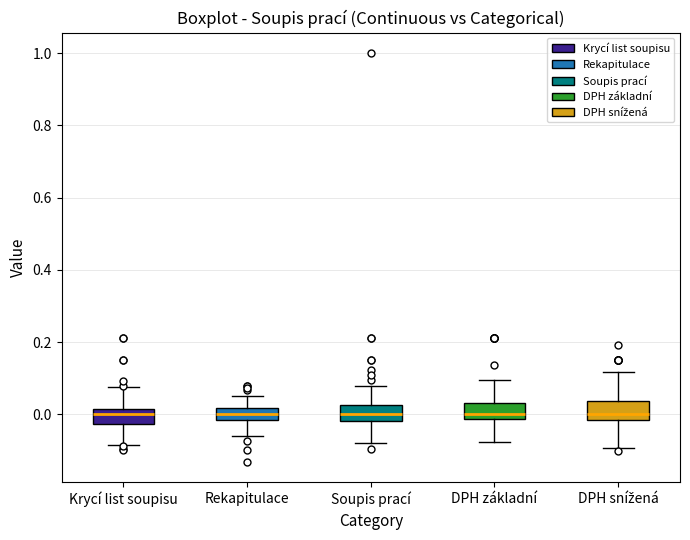

Reading left to right, transcribe this box plot: for each box, give where its median line is, the range the box spans, and where its two whiskers end, as read against the y-axis. The values are not printed on the chart, so give them approximately, as read against the axis.

Krycí list soupisu: median 0.00, box -0.02 to 0.02, whiskers -0.08 to 0.08
Rekapitulace: median 0.00, box -0.02 to 0.02, whiskers -0.06 to 0.06
Soupis prací: median 0.00, box -0.02 to 0.02, whiskers -0.08 to 0.08
DPH základní: median 0.00, box -0.02 to 0.04, whiskers -0.08 to 0.10
DPH snížená: median 0.00, box -0.02 to 0.04, whiskers -0.10 to 0.12